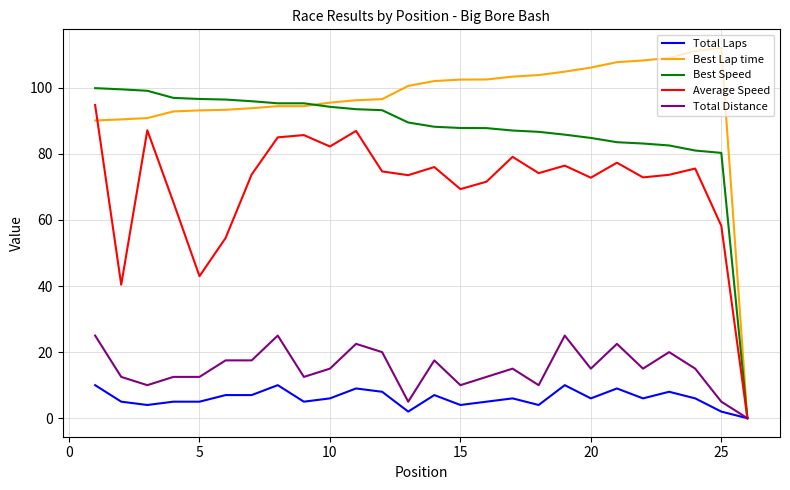

What is the greatest value displayed?

112.1